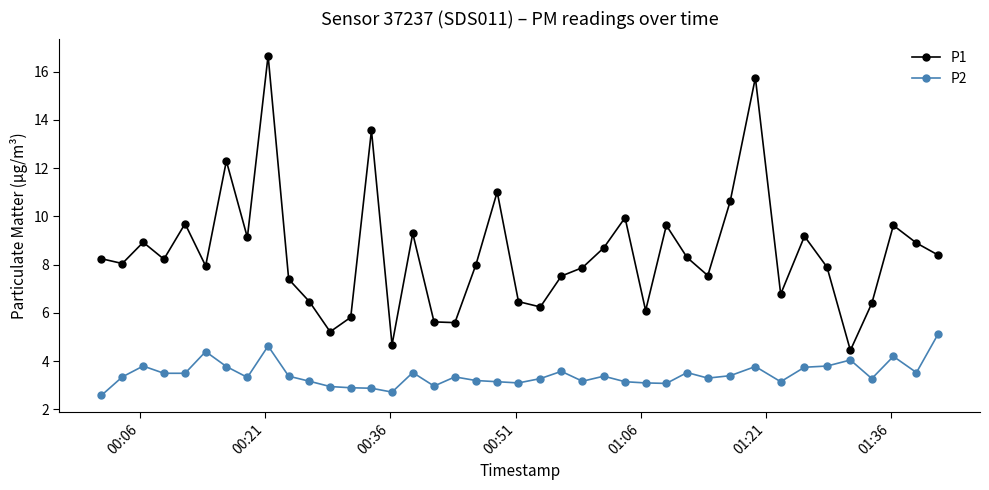

What is the greatest value displayed?

16.7